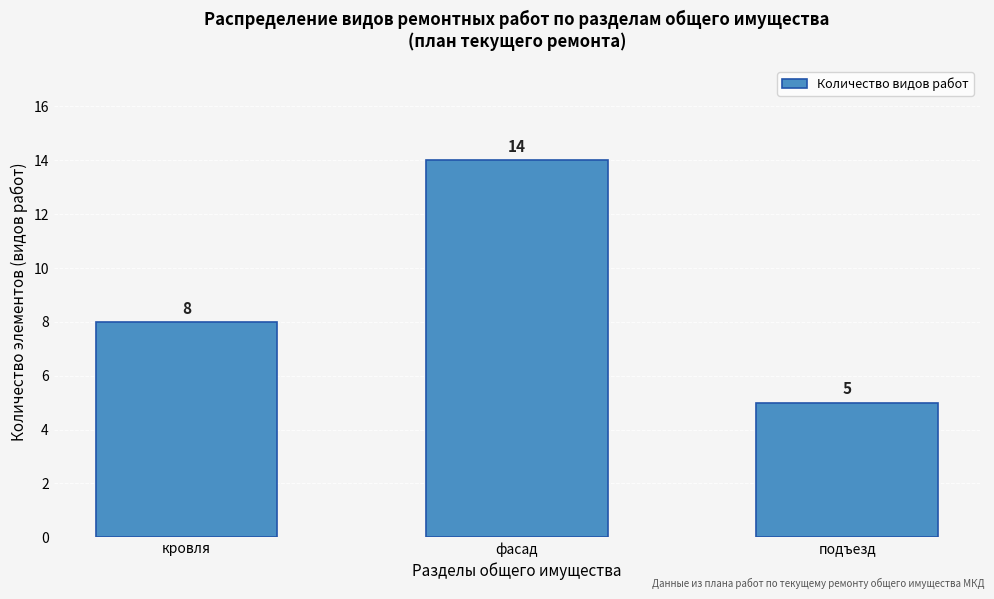

Reading right to left, extract all data points from this chart.

5	14	8